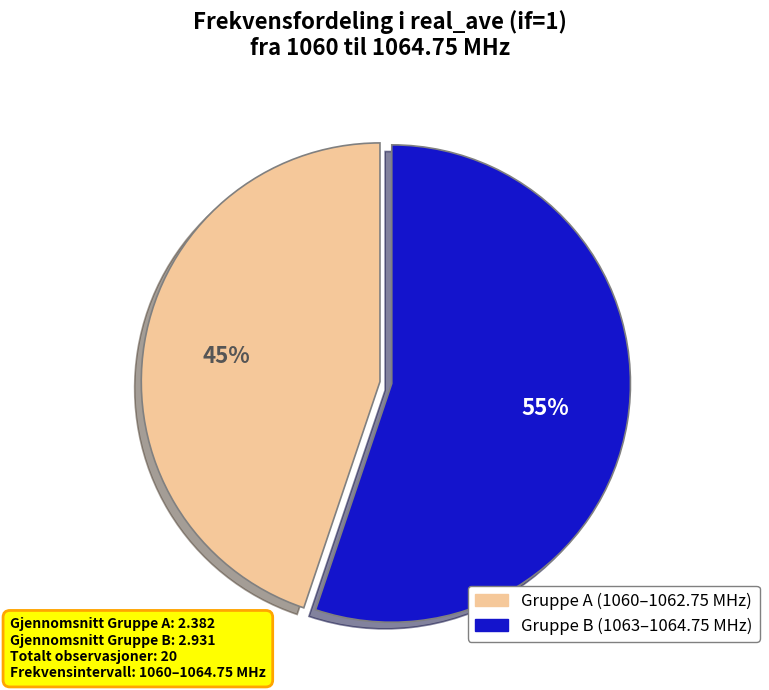

To the nearest percent, what is the average slice percentage?

50%